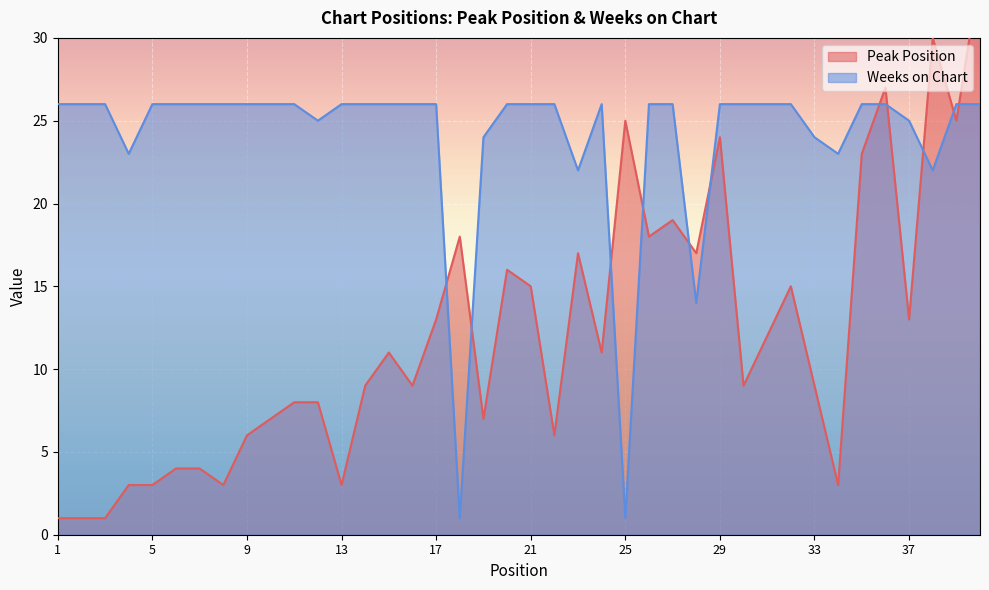

In Peak Position, how many points are higher than both neighbors (excluding endpoints)?

10